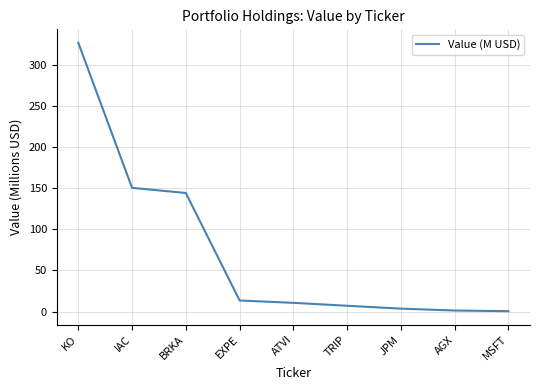

Which has a higher value, KO or MSFT?

KO